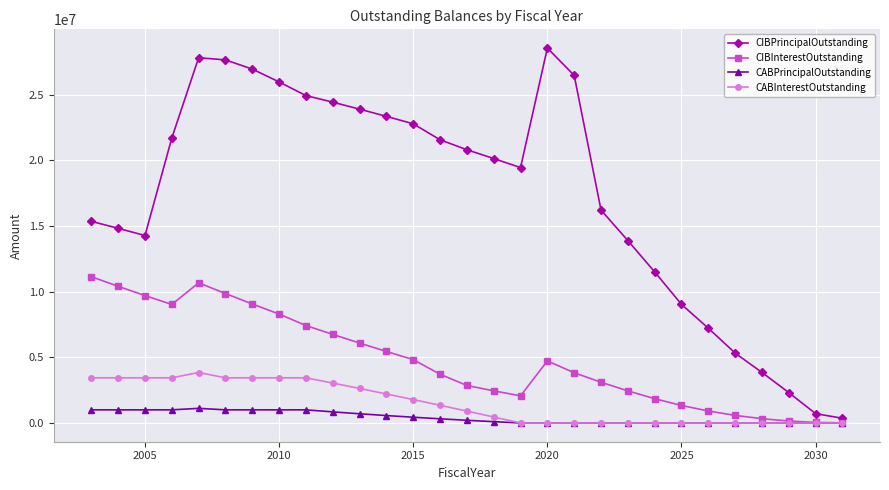

Which series has the largest range (max minus min)?

CIBPrincipalOutstanding